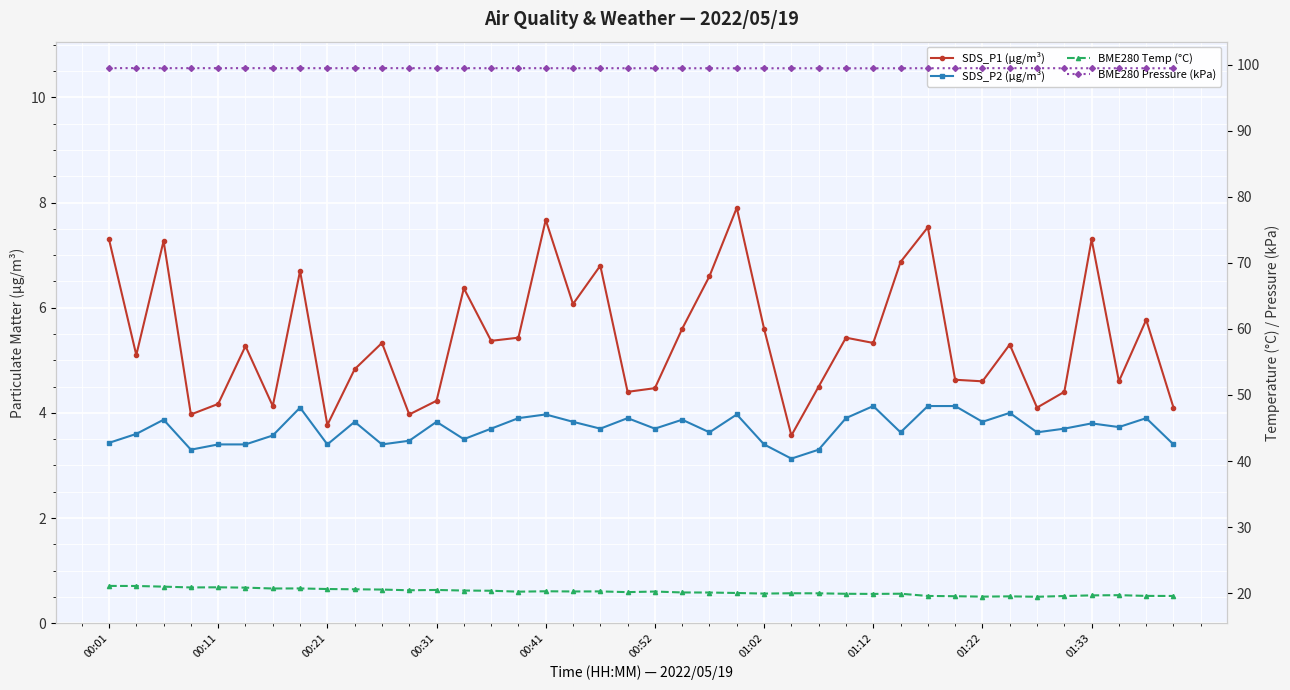

What is the average value of the BME280 Temp (°C) series?

20.2